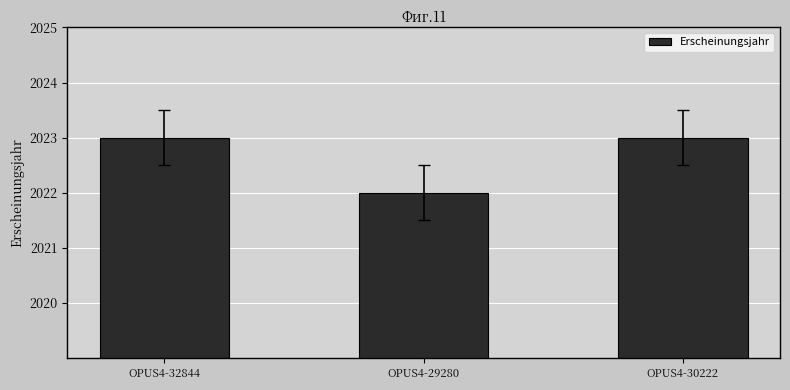

Between OPUS4-29280 and OPUS4-30222, which is larger?

OPUS4-30222